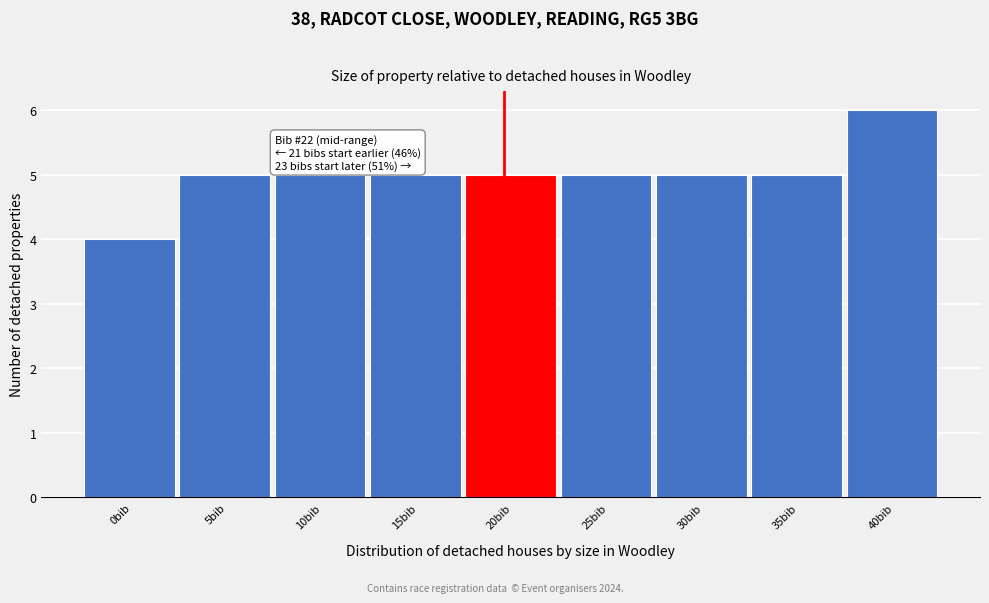

Reading left to right, transcribe all the data shown in this chart.

0bib=4	5bib=5	10bib=5	15bib=5	20bib=5	25bib=5	30bib=5	35bib=5	40bib=6